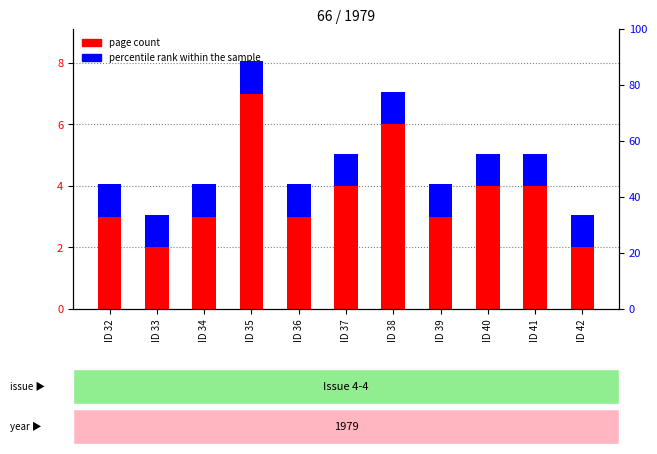

What is the sum of the page count values at ID 38 and ID 33?

8.0